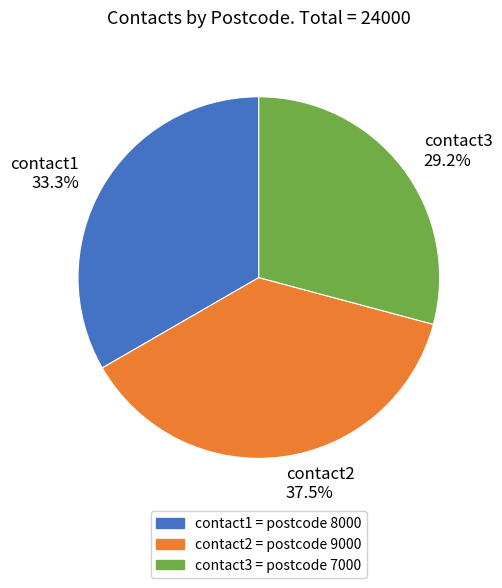

Rank the categories by value from highest to lowest.

contact2, contact1, contact3